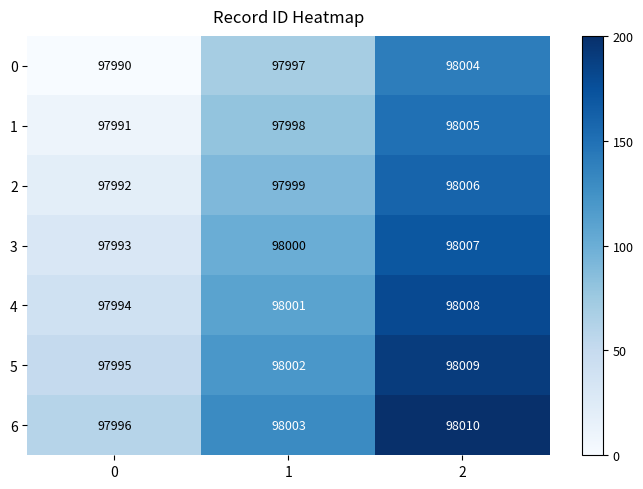

What is the average value of the 3 series?

98000